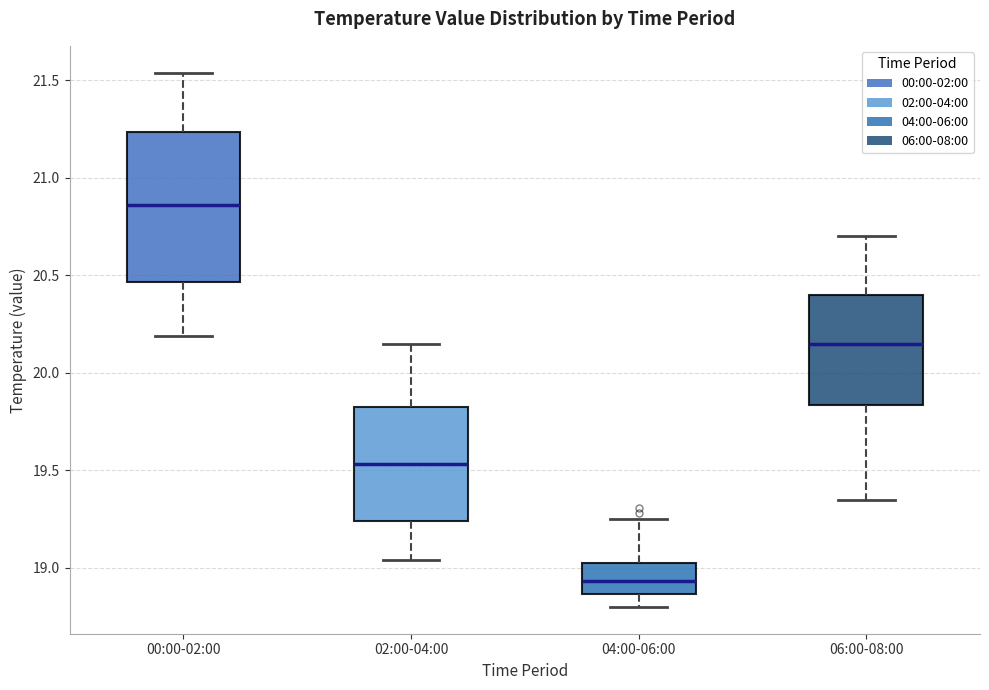

Reading left to right, transcribe this box plot: for each box, give where its median line is, the range the box spans, and where its two whiskers end, as read against the y-axis. The values are not printed on the chart, so give them approximately, as read against the axis.

00:00-02:00: median 20.85, box 20.45 to 21.25, whiskers 20.20 to 21.55
02:00-04:00: median 19.55, box 19.25 to 19.85, whiskers 19.05 to 20.15
04:00-06:00: median 18.95, box 18.85 to 19.05, whiskers 18.80 to 19.25
06:00-08:00: median 20.15, box 19.85 to 20.40, whiskers 19.35 to 20.70